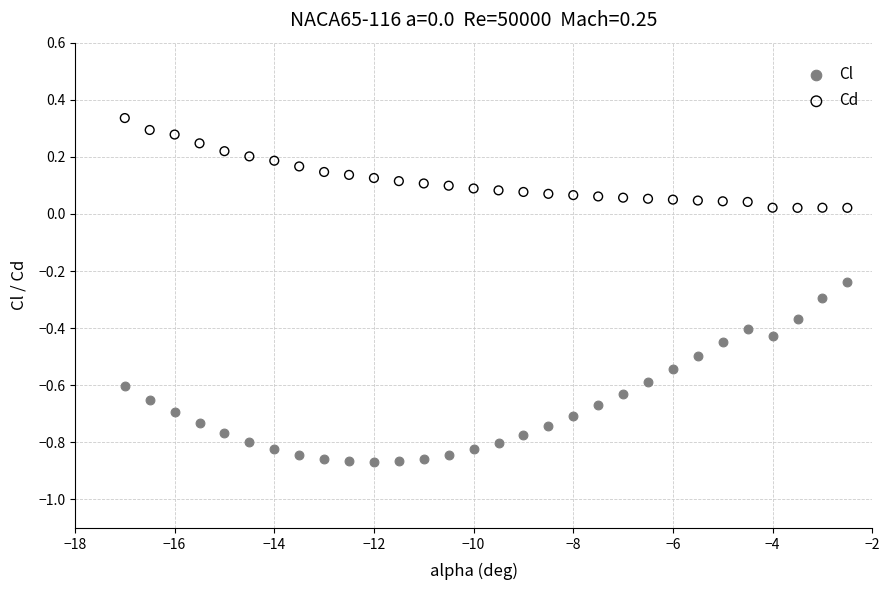

Across all data points, what is the range of X values (max minus min)?

14.5